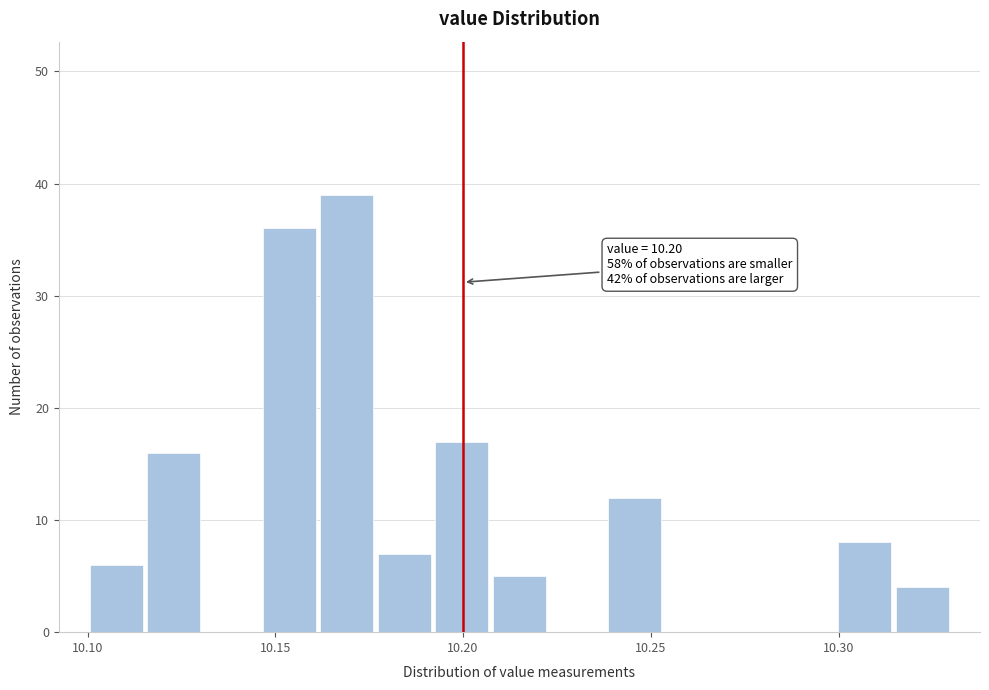

Around what value on the x-axis is the tallest bar? Give the approximate position of its centre, as read against the axis.

10.170